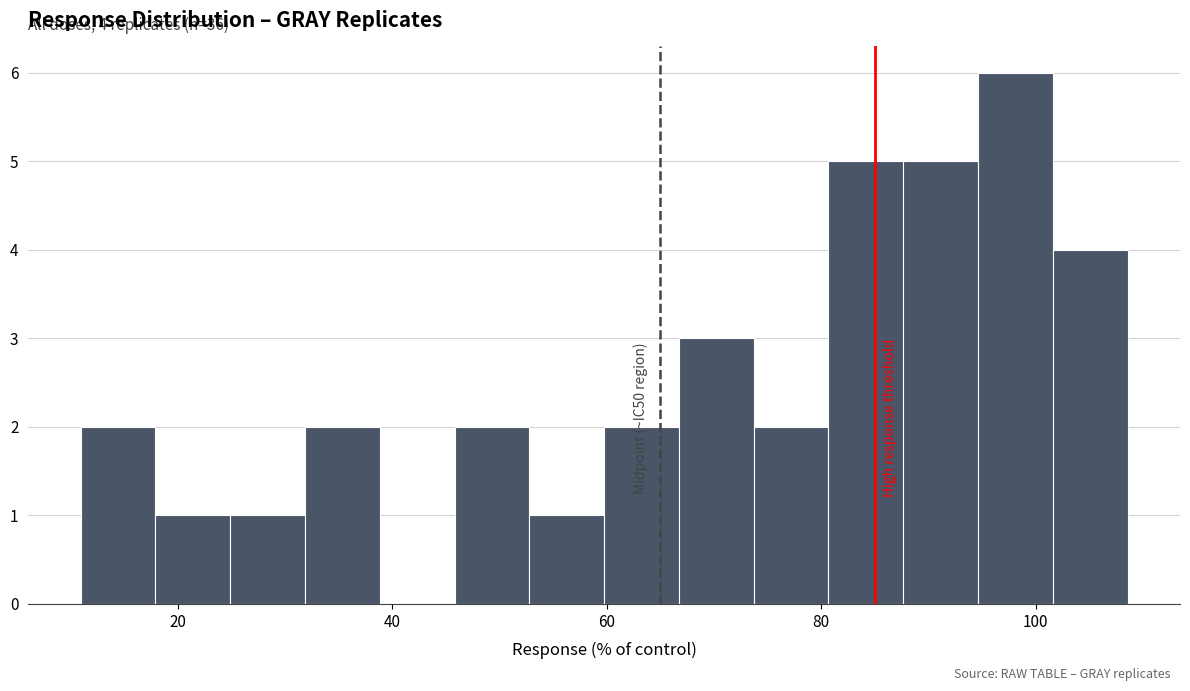

Read against the x-axis, roughly where is the centre of the tallest bar?

98